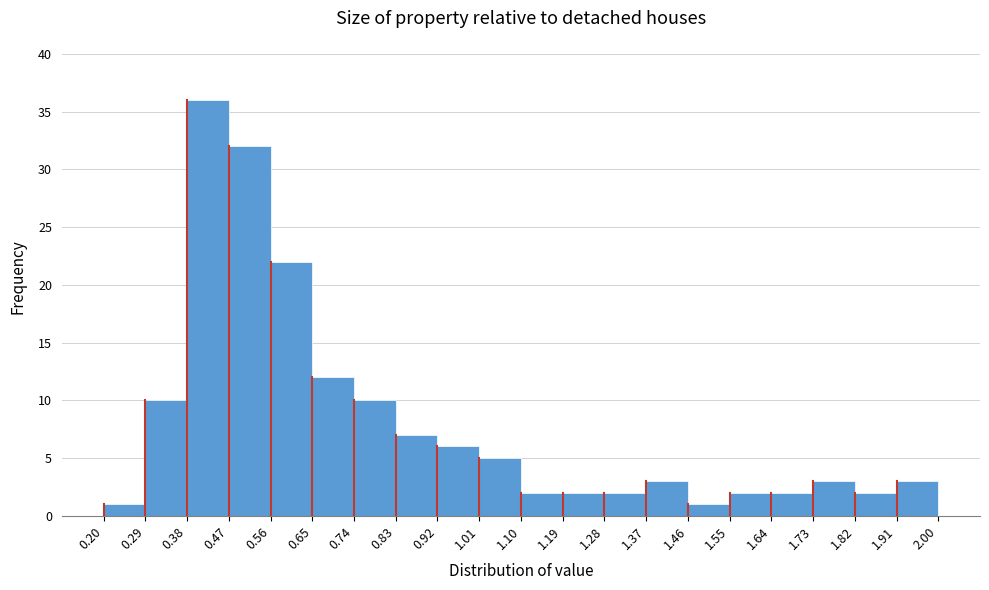

Reading left to right, list every bar in this chart as the range it spans on the x-axis followed by its height. The values are not printed on the chart, so give them approximately, as read against the axis.

0.20 to 0.29: 1
0.29 to 0.38: 10
0.38 to 0.47: 36
0.47 to 0.56: 32
0.56 to 0.65: 22
0.65 to 0.74: 12
0.74 to 0.83: 10
0.83 to 0.92: 7
0.92 to 1.01: 6
1.01 to 1.10: 5
1.10 to 1.19: 2
1.19 to 1.28: 2
1.28 to 1.37: 2
1.37 to 1.46: 3
1.46 to 1.55: 1
1.55 to 1.64: 2
1.64 to 1.73: 2
1.73 to 1.82: 3
1.82 to 1.91: 2
1.91 to 2.00: 3